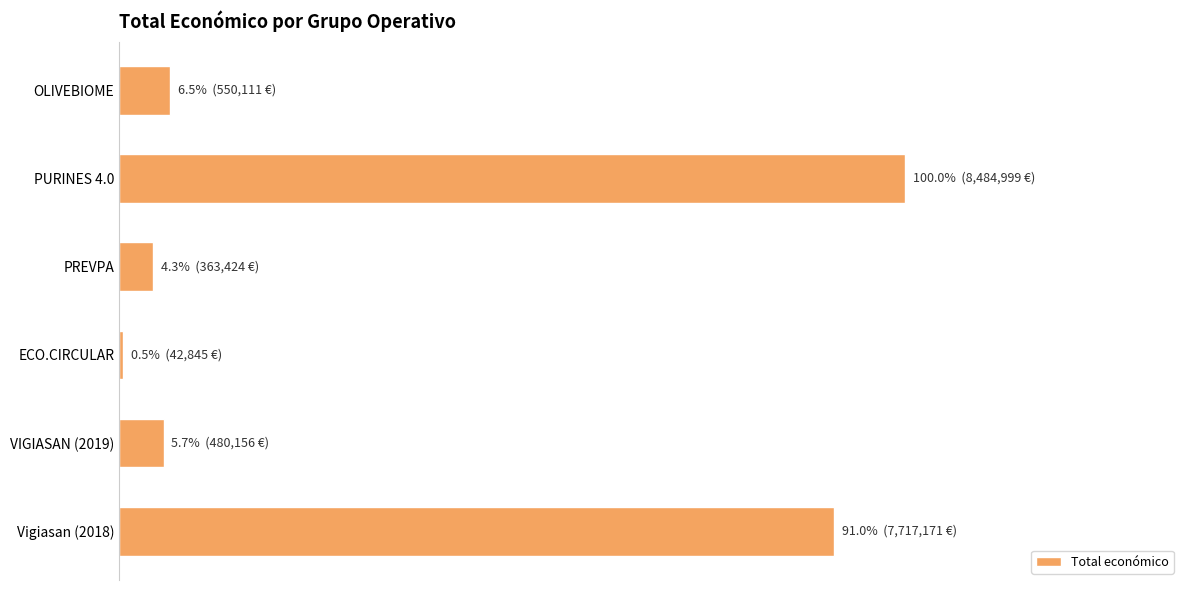

At which category does the chart reach its peak across all series?

PURINES 4.0